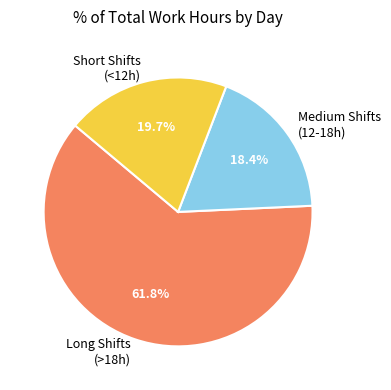

To the nearest percent, what is the difference between the largest and smallest slice percentages?

43%